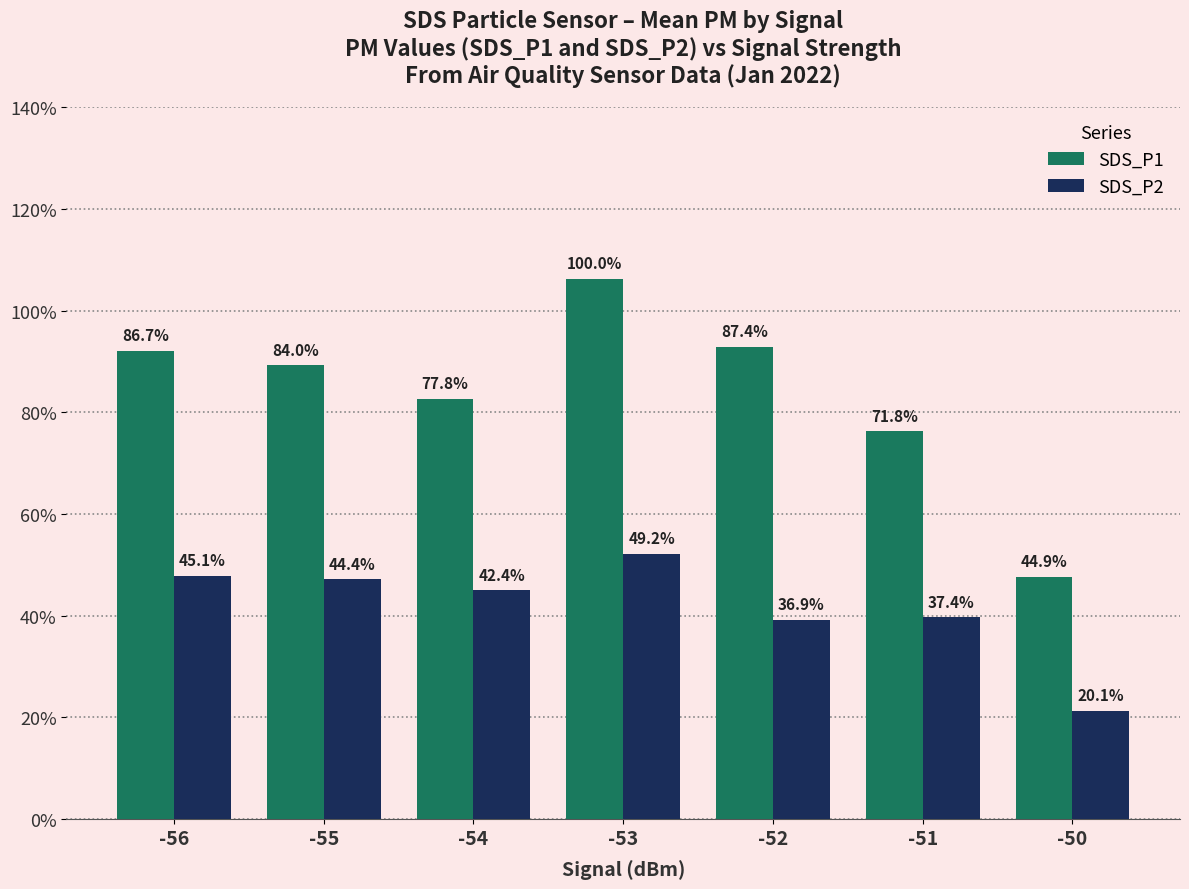

Does the chart contain any negative values?

No